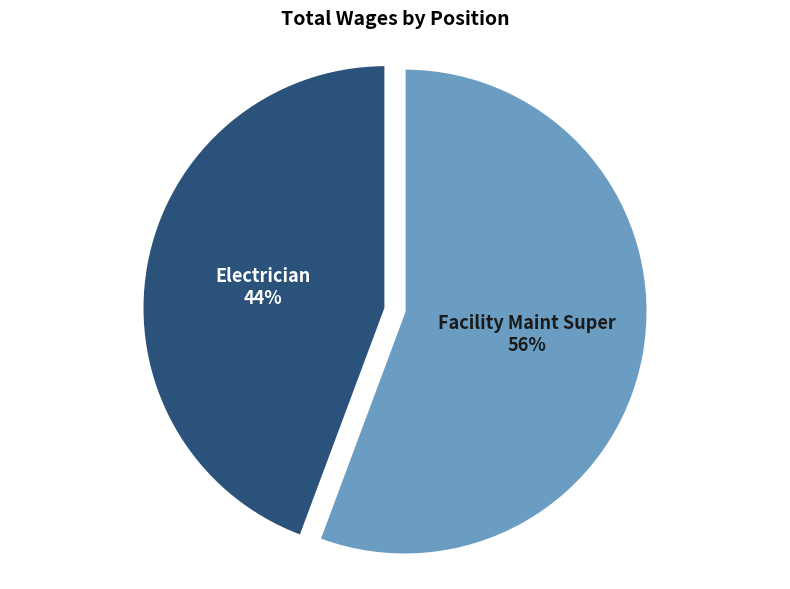

Is there any slice that represents more than half of the pie?

Yes